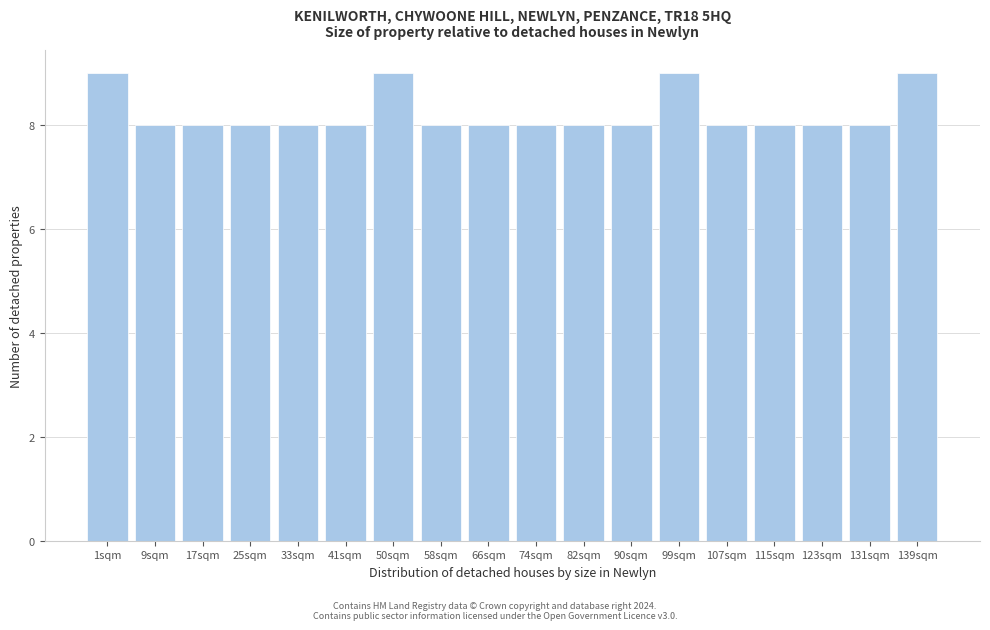

Reading left to right, transcribe all the data shown in this chart.

9	8	8	8	8	8	9	8	8	8	8	8	9	8	8	8	8	9